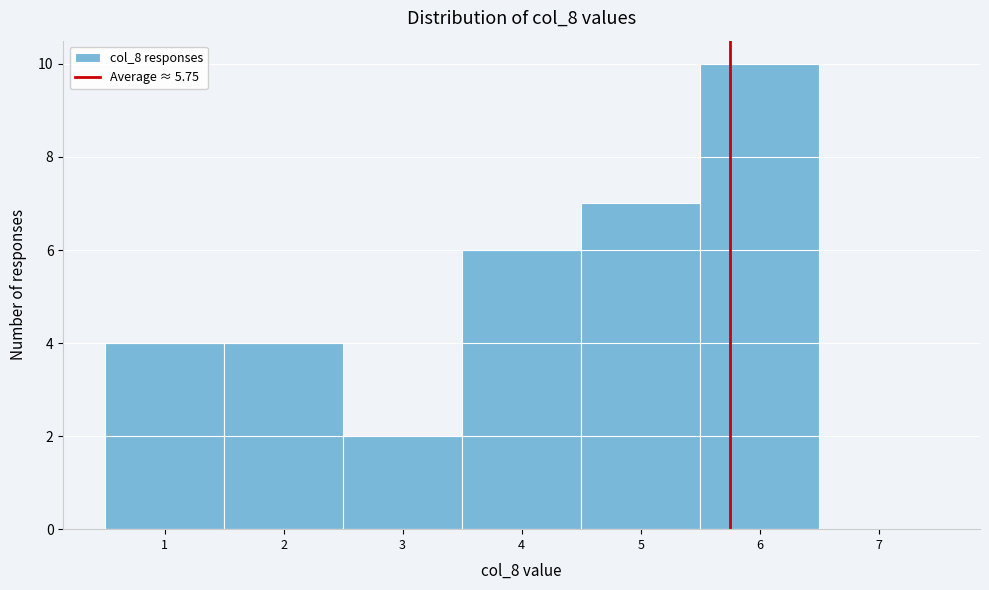

Reading left to right, list every bar in this chart as the range it spans on the x-axis followed by its height. The values are not printed on the chart, so give them approximately, as read against the axis.

0.5 to 1.5: 4
1.5 to 2.5: 4
2.5 to 3.5: 2
3.5 to 4.5: 6
4.5 to 5.5: 7
5.5 to 6.5: 10
6.5 to 7.5: 0